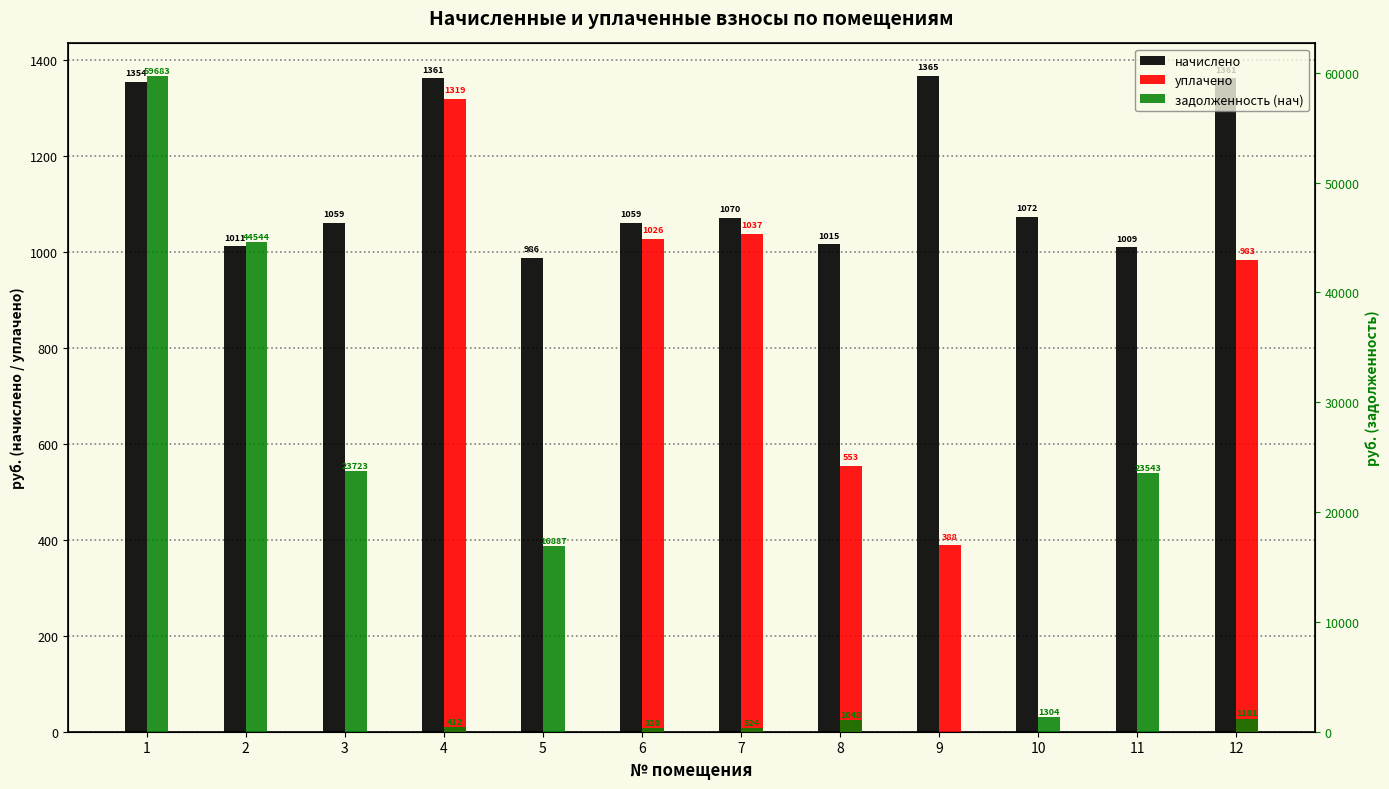

What is the value of the задолженность (нач) bar at the 1st from the left?

59683.4